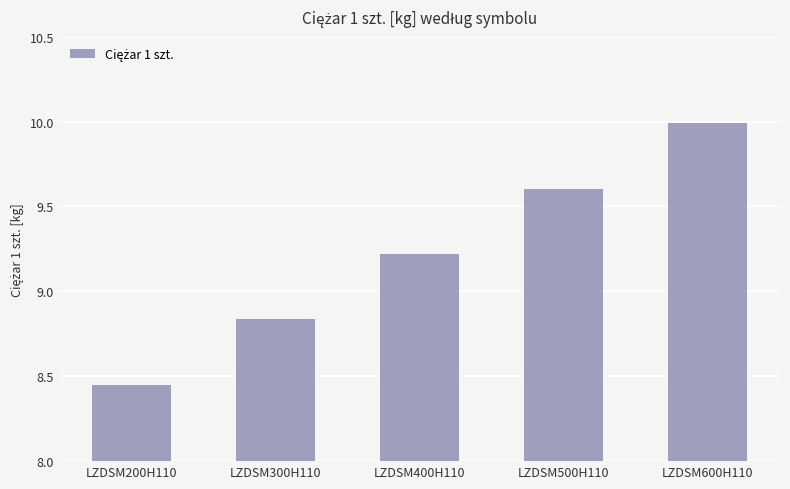

At which category does the chart reach its peak across all series?

LZDSM600H110